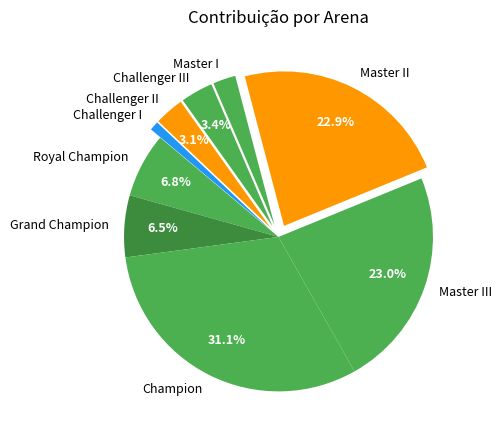

How many segments does this pie chart have?

9